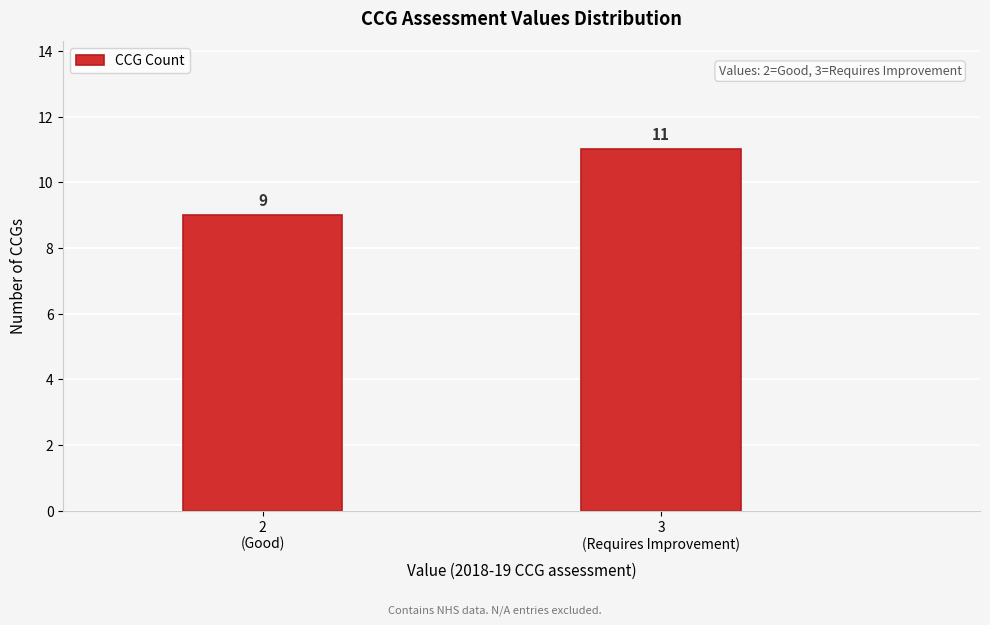

Reading left to right, extract all data points from this chart.

9	11